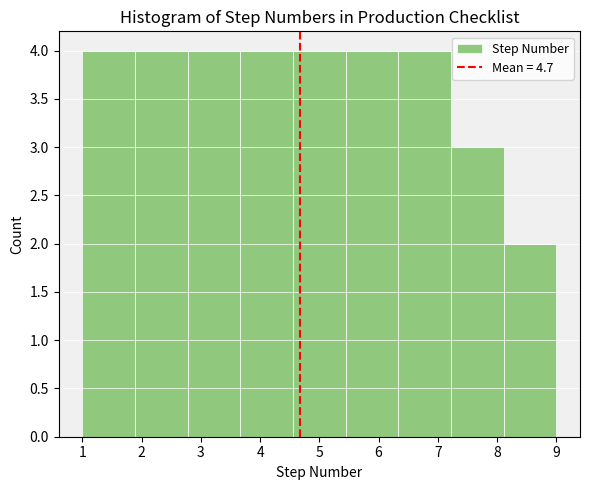

Reading left to right, transcribe this chart: for each bar, give the range it covers on the x-axis and its height. Neither the bar edges nor the heights are printed on the chart, so give them approximately, as read against the axes.

1.0 to 1.9: 4
1.9 to 2.8: 4
2.8 to 3.7: 4
3.7 to 4.6: 4
4.6 to 5.4: 4
5.4 to 6.3: 4
6.3 to 7.2: 4
7.2 to 8.1: 3
8.1 to 9.0: 2